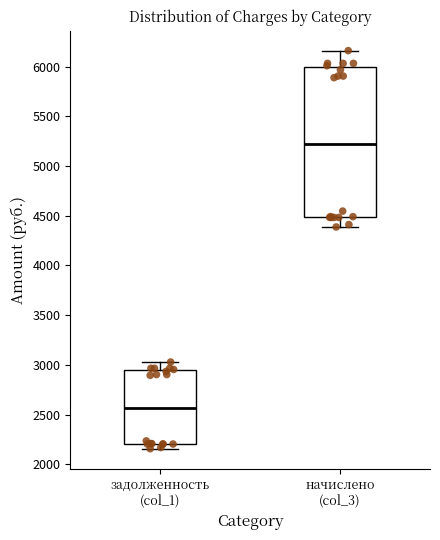

Which box's median line is the highest?

начислено (col_3)